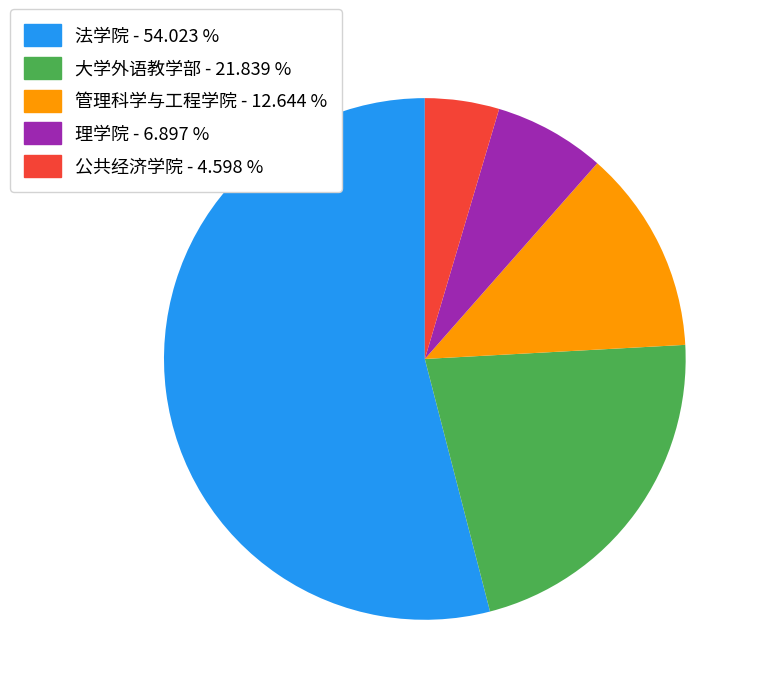

Approximately how many times larger is the value at 理学院 compared to 管理科学与工程学院?

0.5